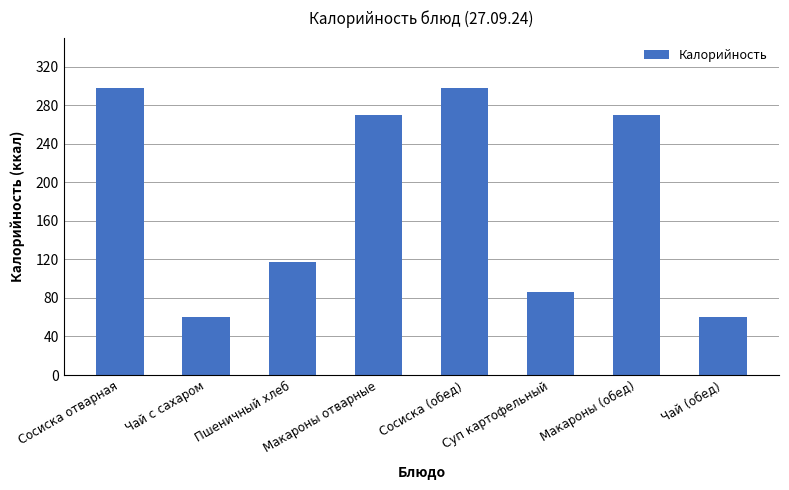

Reading left to right, transcribe all the data shown in this chart.

Сосиска отварная=298.0	Чай с сахаром=60.0	Пшеничный хлеб=116.9	Макароны отварные=269.5	Сосиска (обед)=298.0	Суп картофельный=85.9	Макароны (обед)=269.5	Чай (обед)=60.0